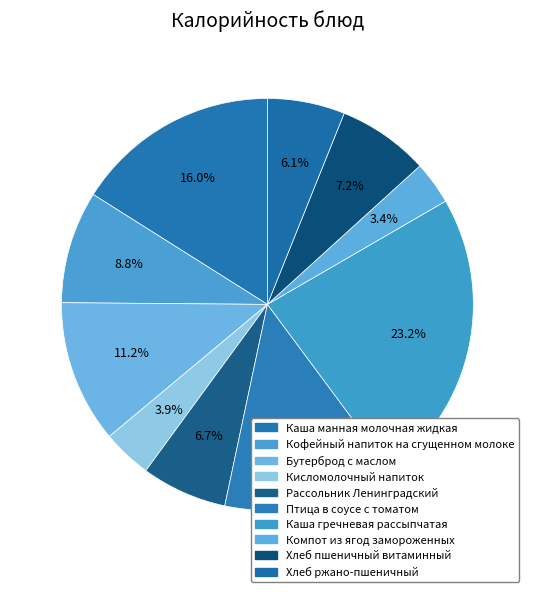

What is the smallest slice in the pie chart?

Компот из ягод замороженных